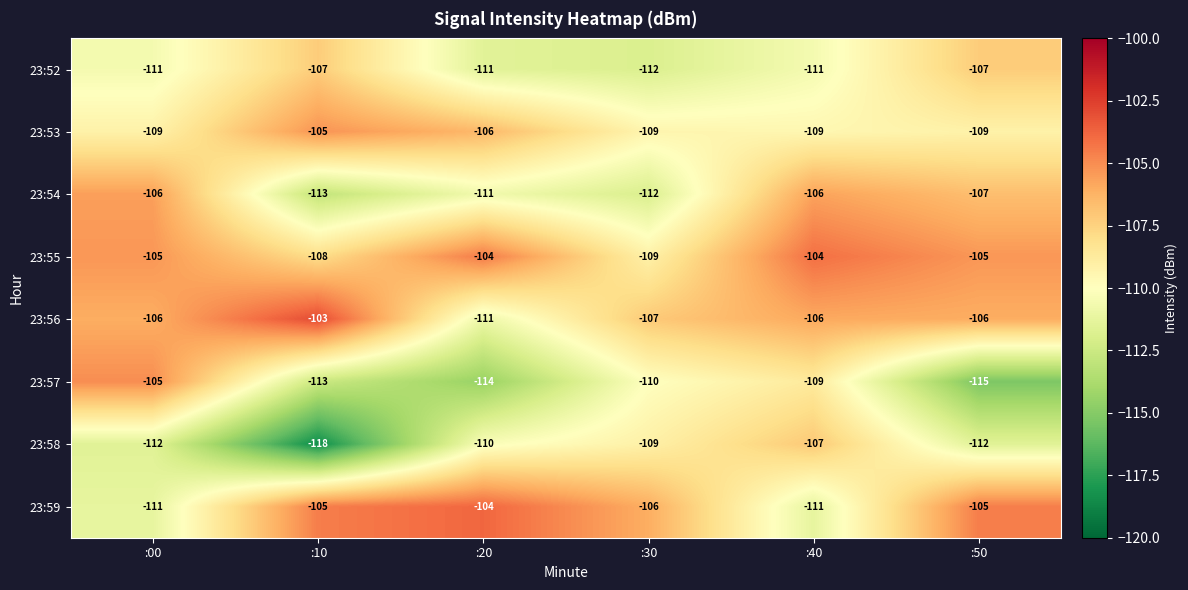

What is the difference between the 23:53 values at :40 and :20?

3